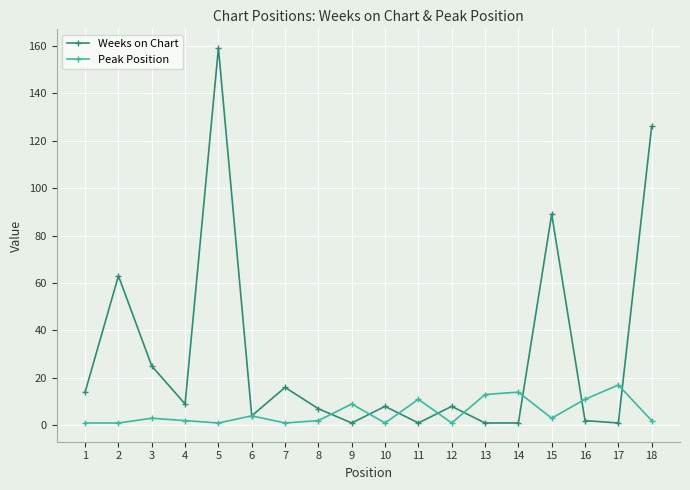

Rank the series by their maximum value, from lowest to highest.

Peak Position, Weeks on Chart